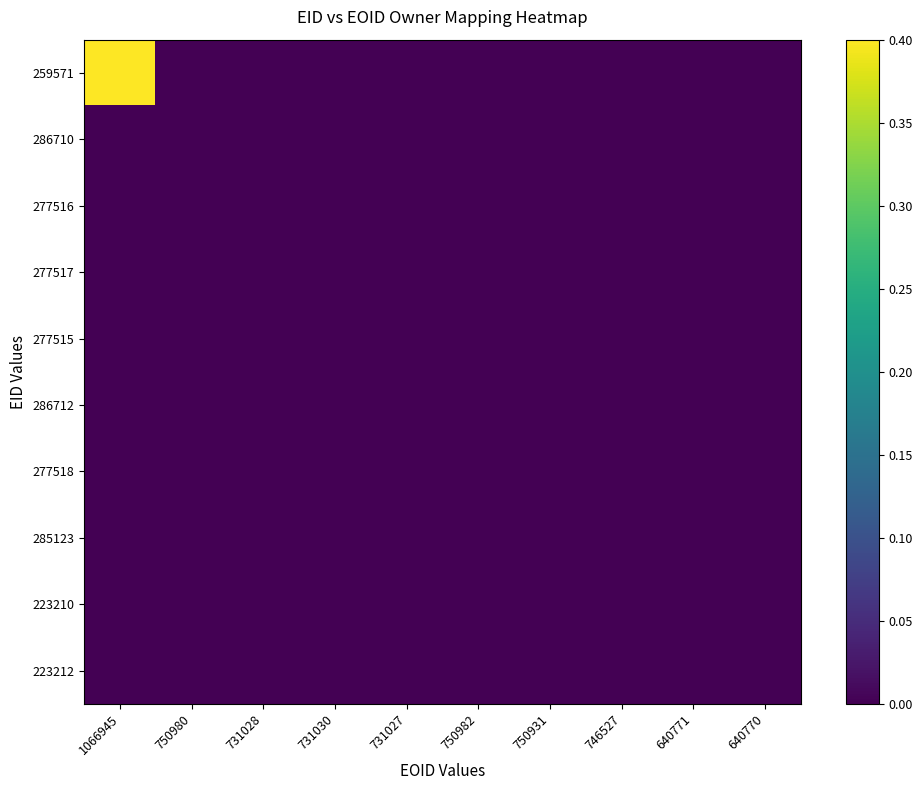

Which category has the highest value across all series?

1066945